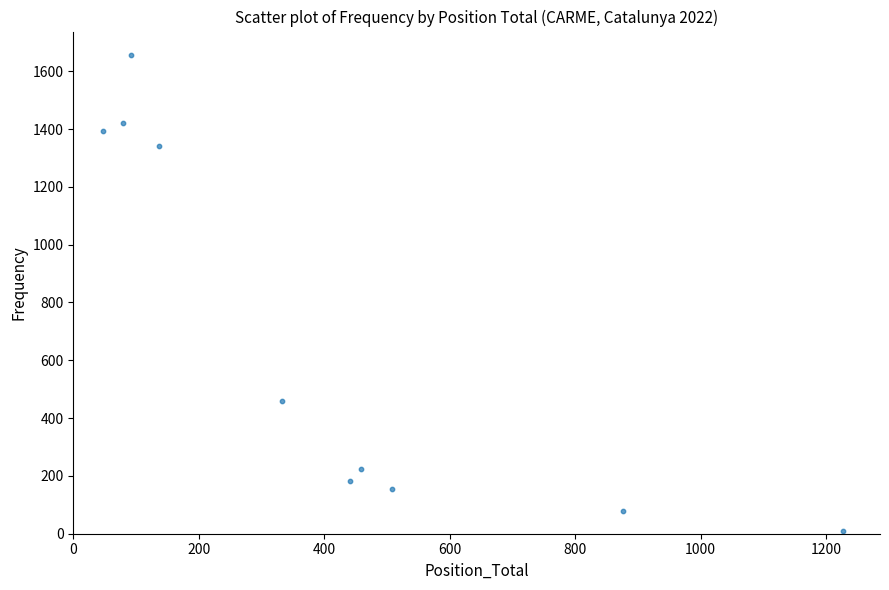

What is the average Y value?

692